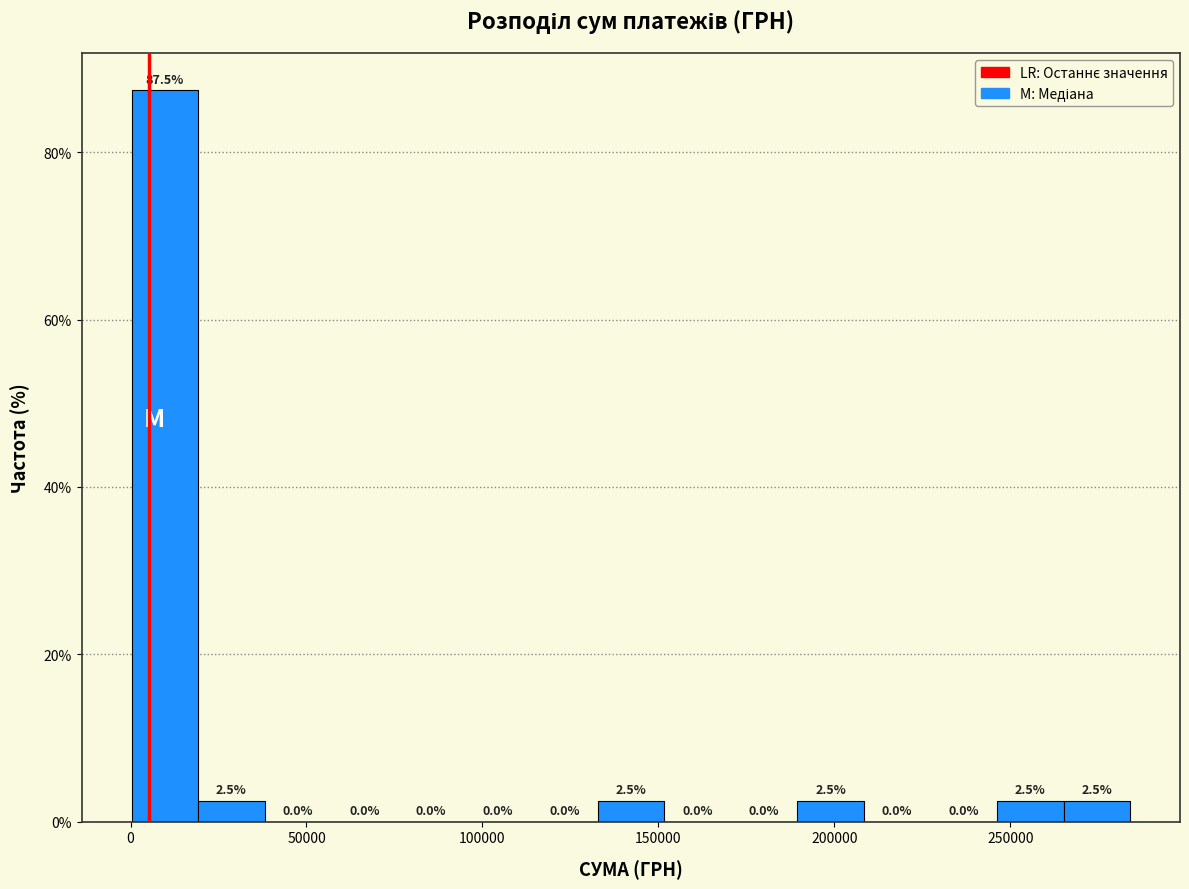

Read against the x-axis, roughly where is the centre of the tallest bar?

10000